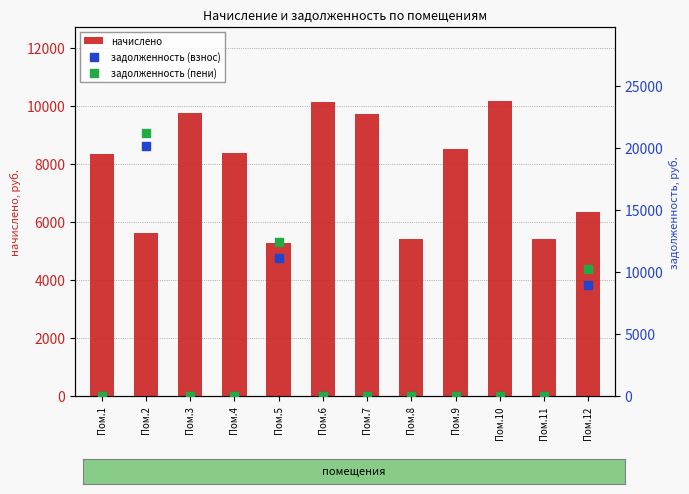

At how many categories does at least one series exceed 134?

12